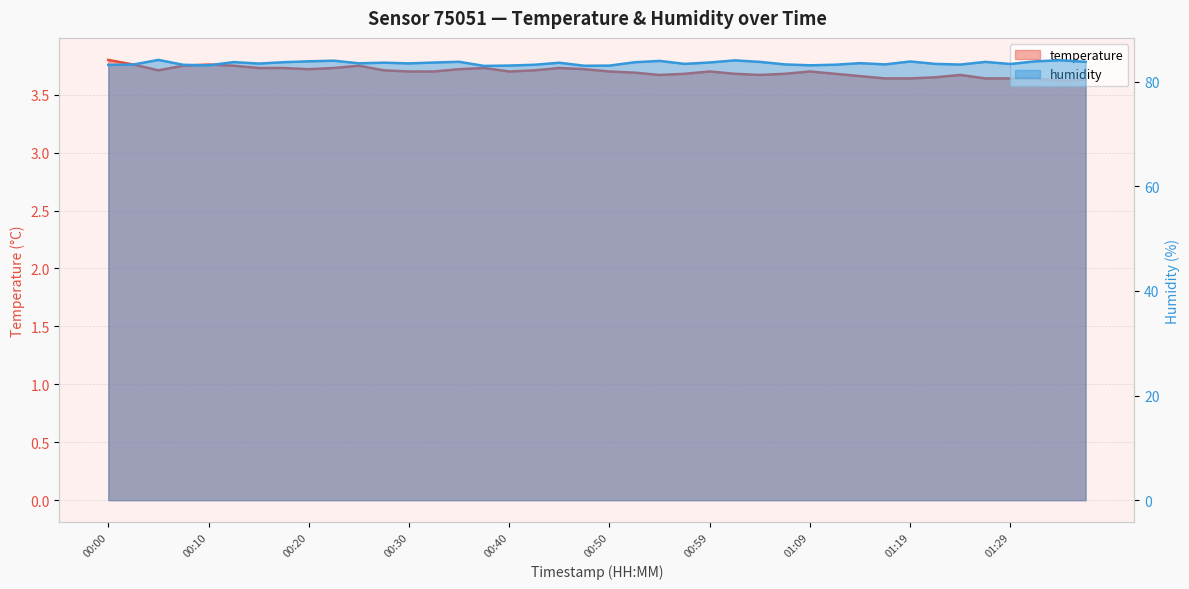

What are all the series names shown in the legend?

temperature, humidity